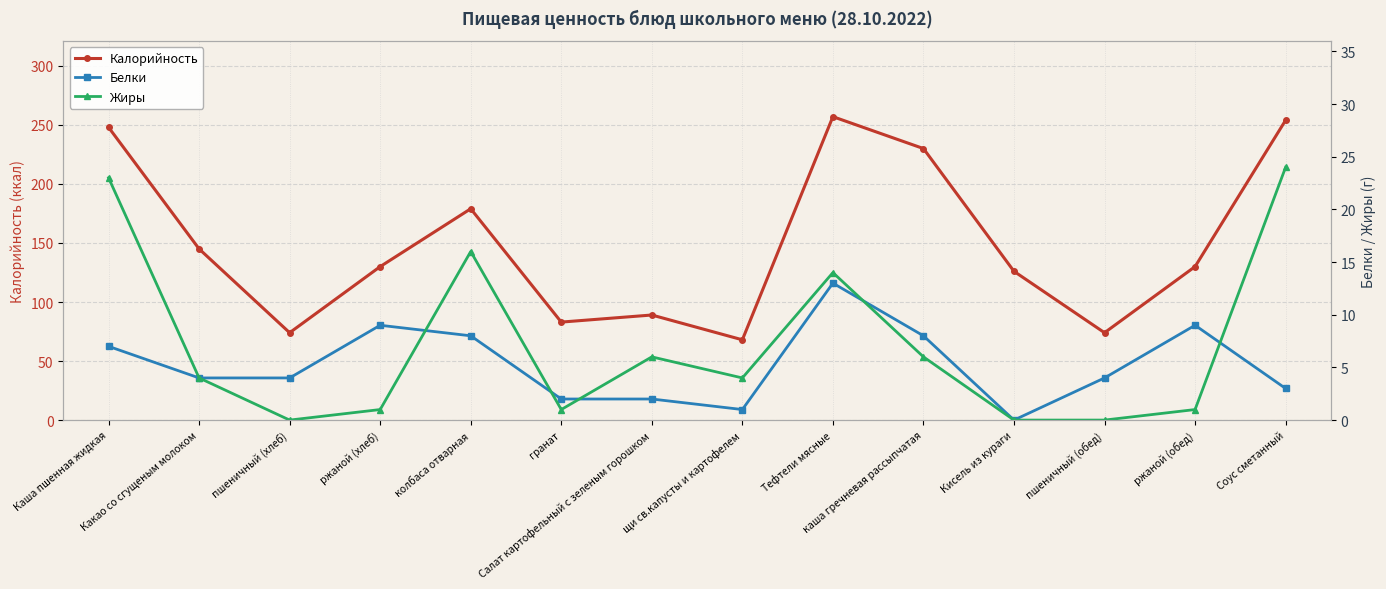

What is the average value of the Белки series?

5